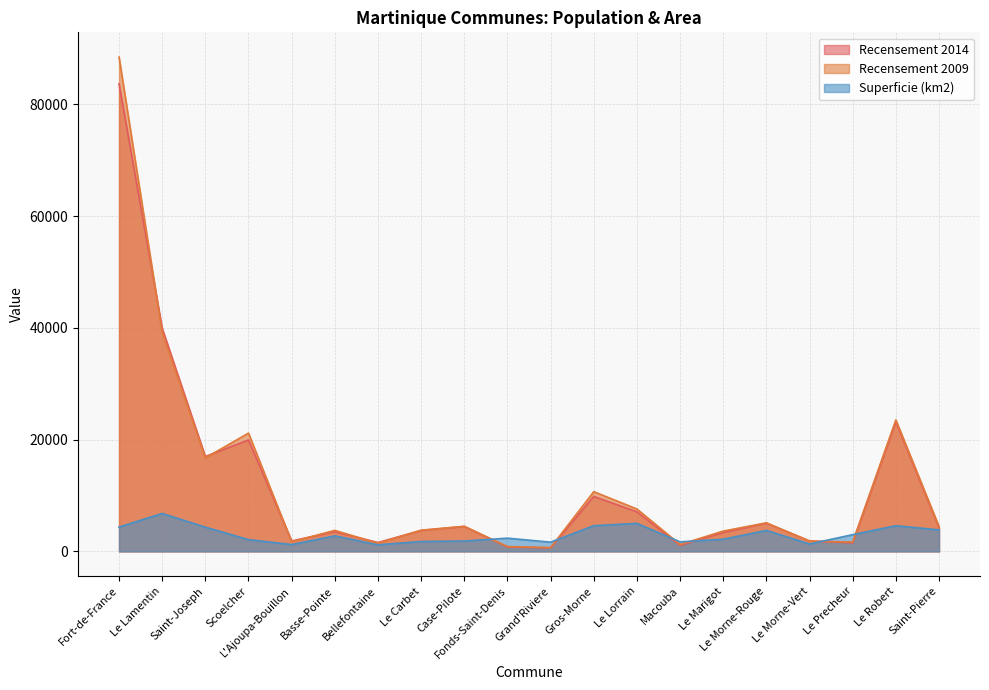

The Recensement 2014 series shows 83651 at Fort-de-France. True or false?

True